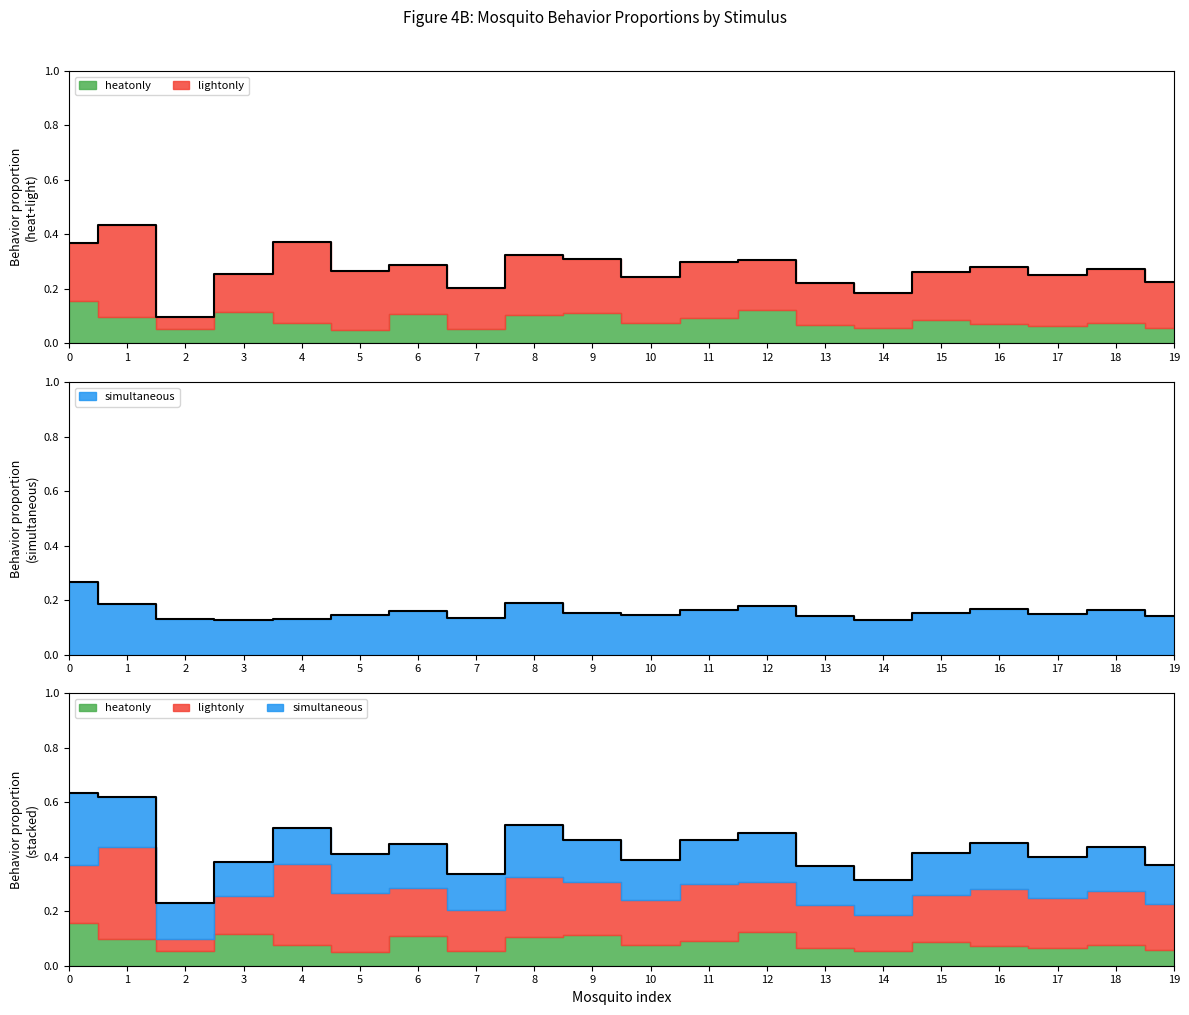

The value of lightonly at 11 is 0.2. True or false?

True